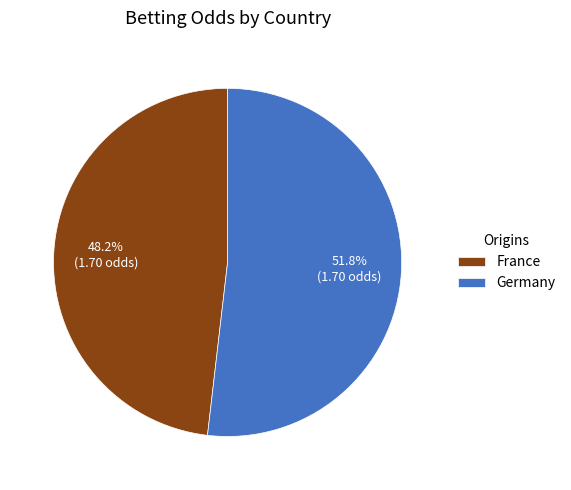

Is there a majority slice in this chart?

Yes